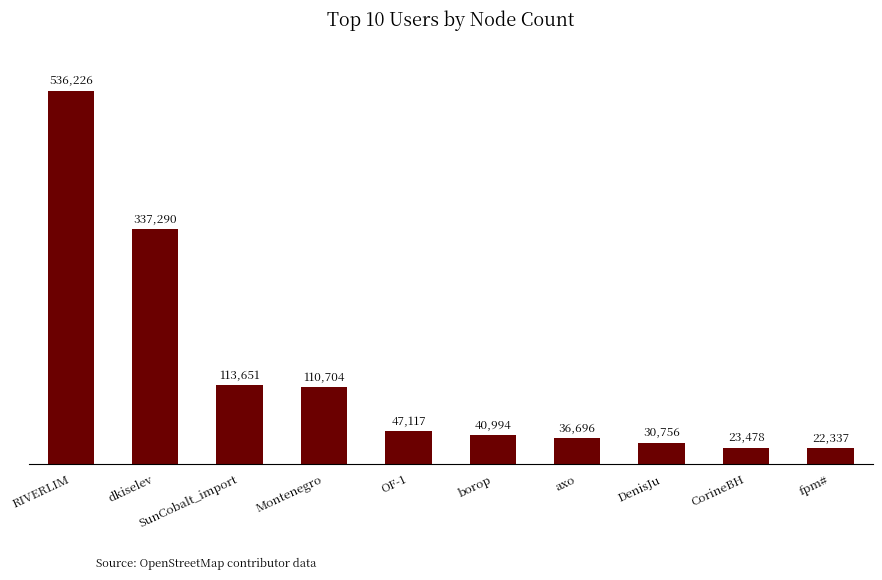

How many data points does each series have?

10